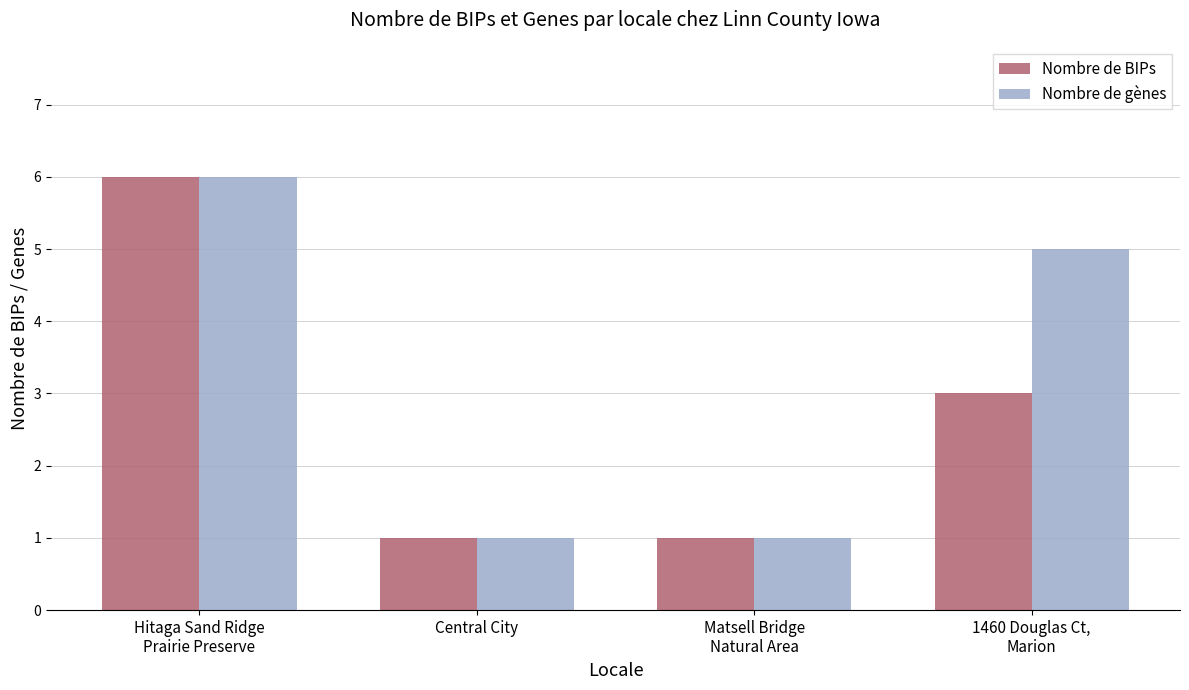

What is the average value of the Nombre de BIPs series?

3